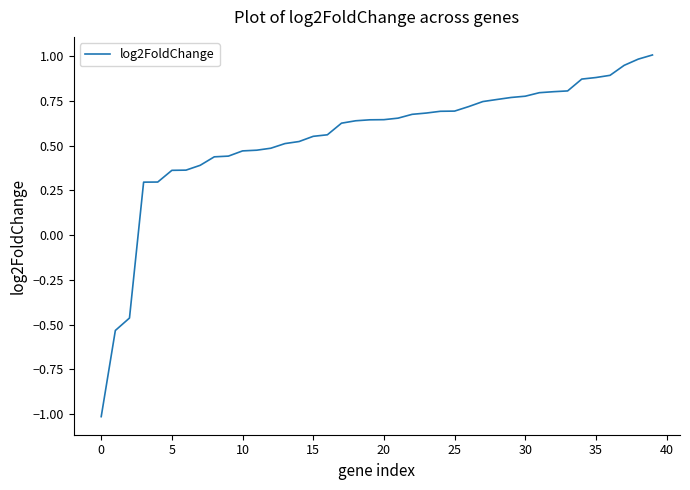

What is the difference between the maximum and minimum values?

2.0